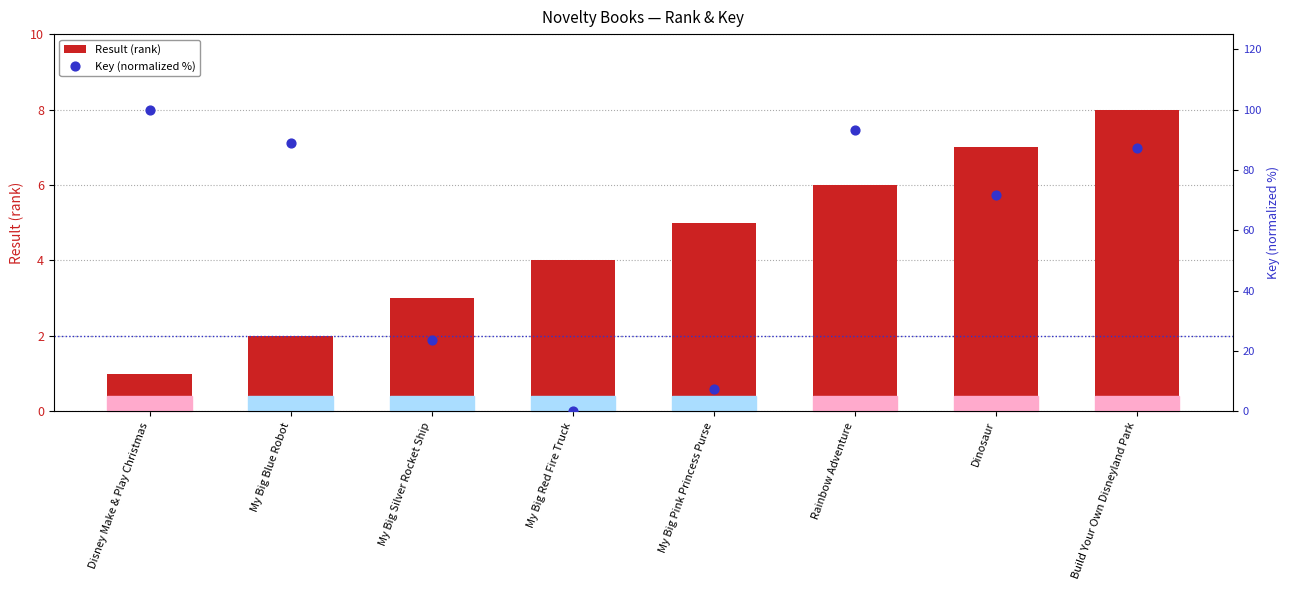

Which series has the widest spread of Y values?

Key (normalized %)